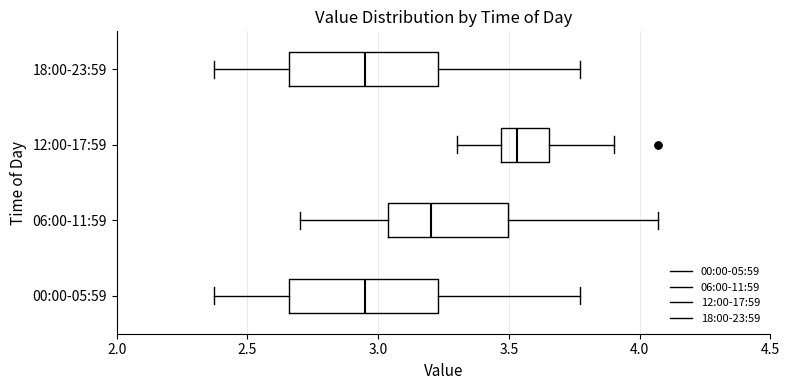

Where does the left whisker of the box for 00:00-05:59 end on the x-axis? The values are not printed on the chart, so give them approximately, as read against the axis.

2.35